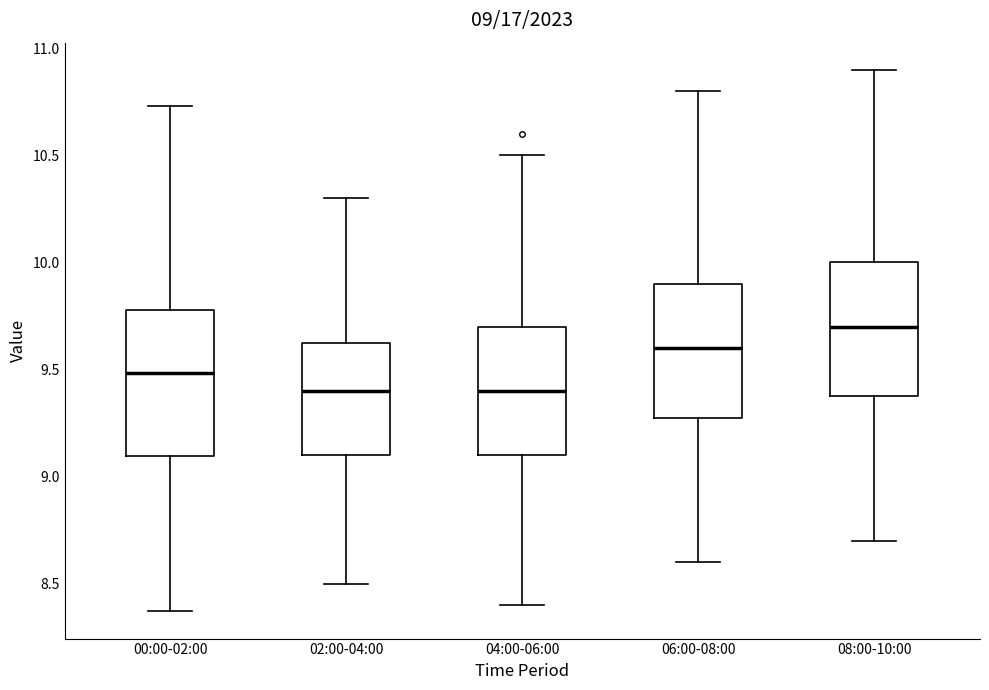

Comparing the boxes themselves (not the whiskers), which one is the tallest?

00:00-02:00